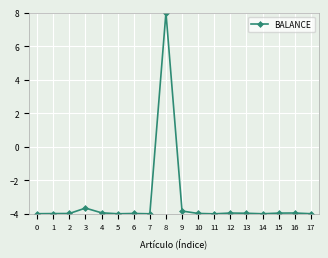

How many negative values are there?

17